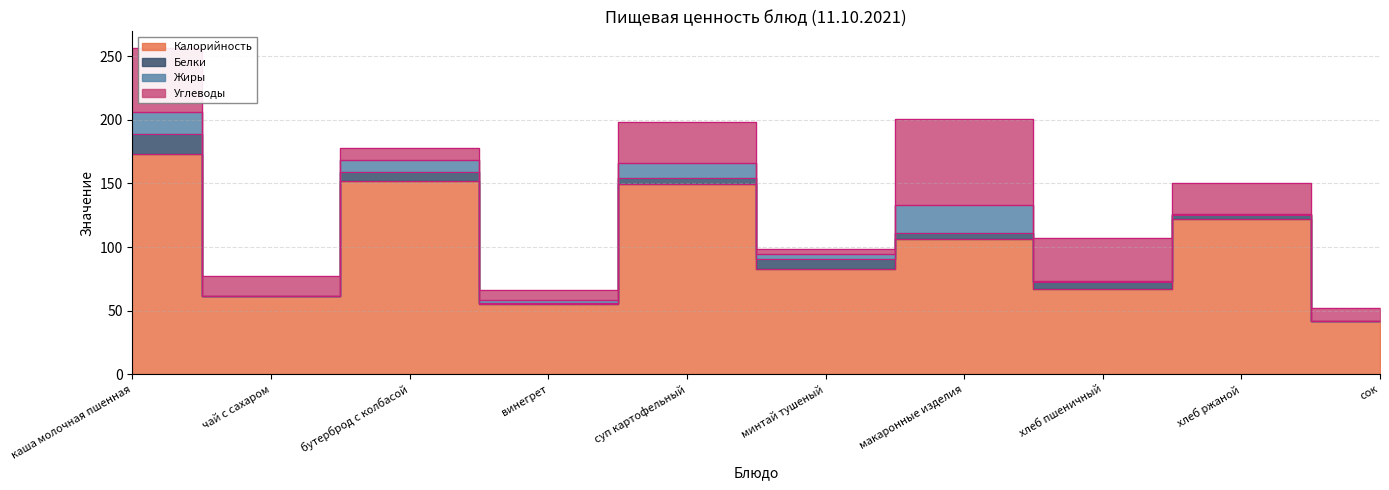

True or false: Углеводы has more than 1 points higher than both neighbors.

True